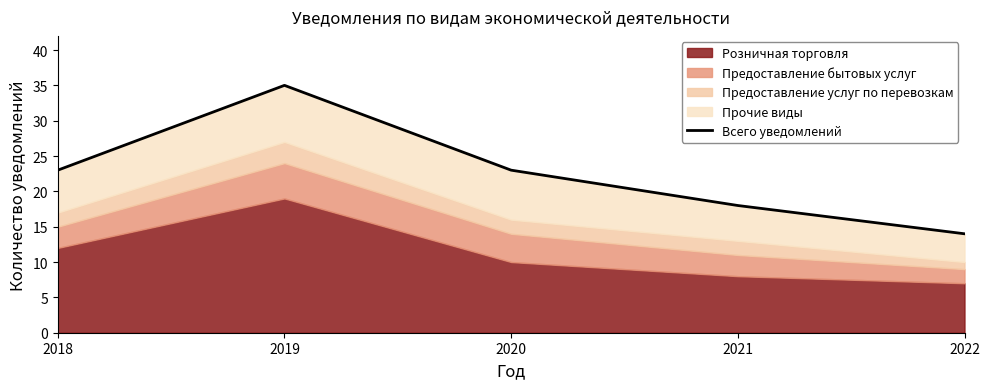

What is the approximate value at 2019, to the nearest 10?

40